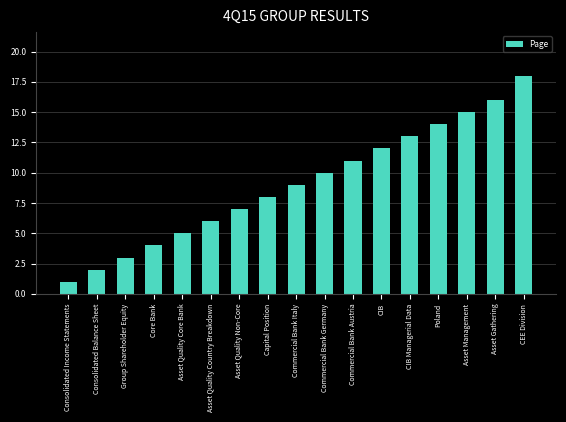

Approximately how many times larger is the value at Consolidated Balance Sheet compared to Asset Quality Core Bank?

0.4